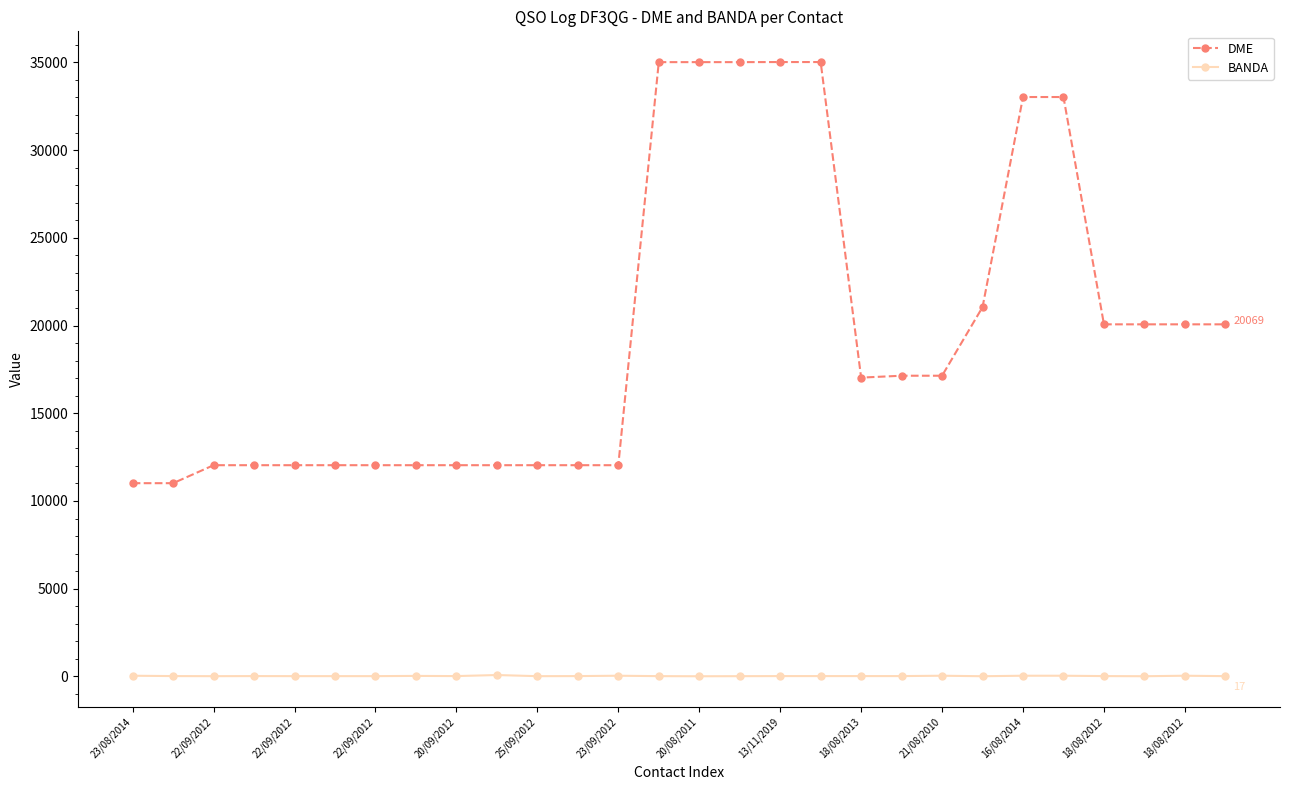

How many values in the DME series are below 17140?

14